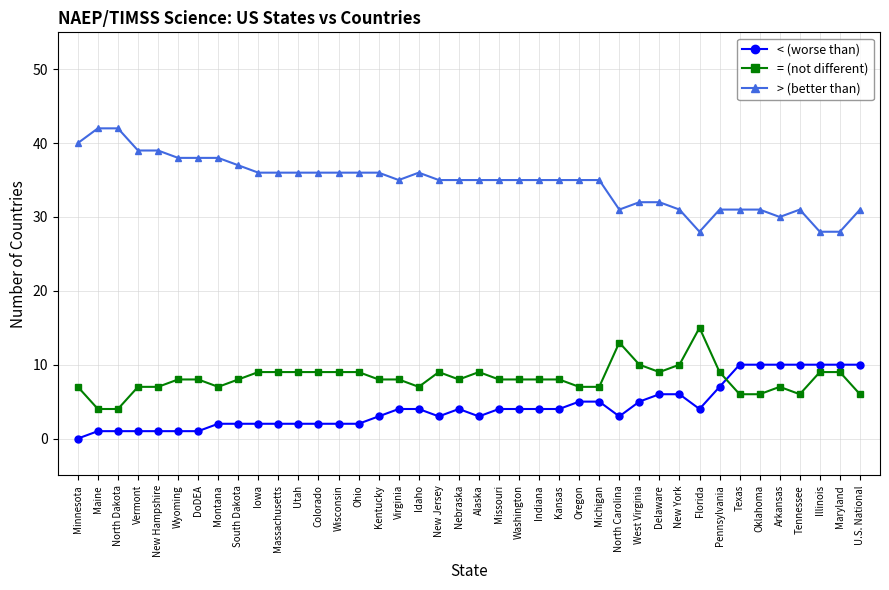

What position from the left is Missouri?

22